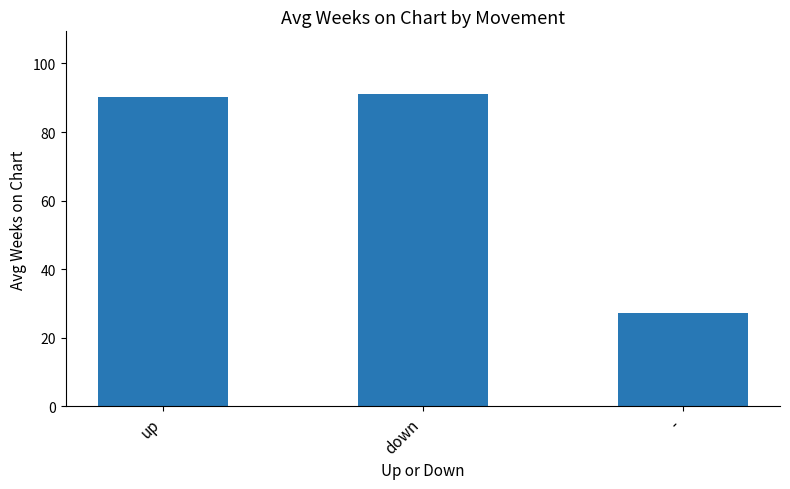

Reading left to right, extract all data points from this chart.

up=90.1	down=91.1	-=27.1